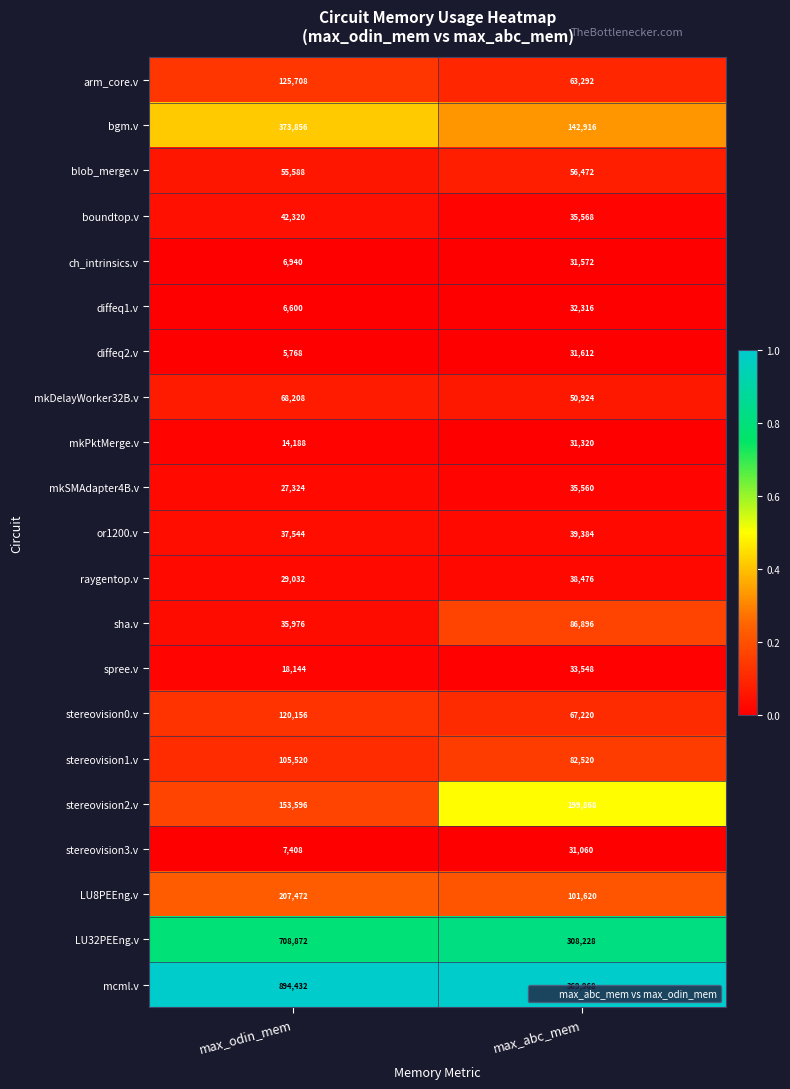

At which category is the sum across all series the highest?

max_odin_mem